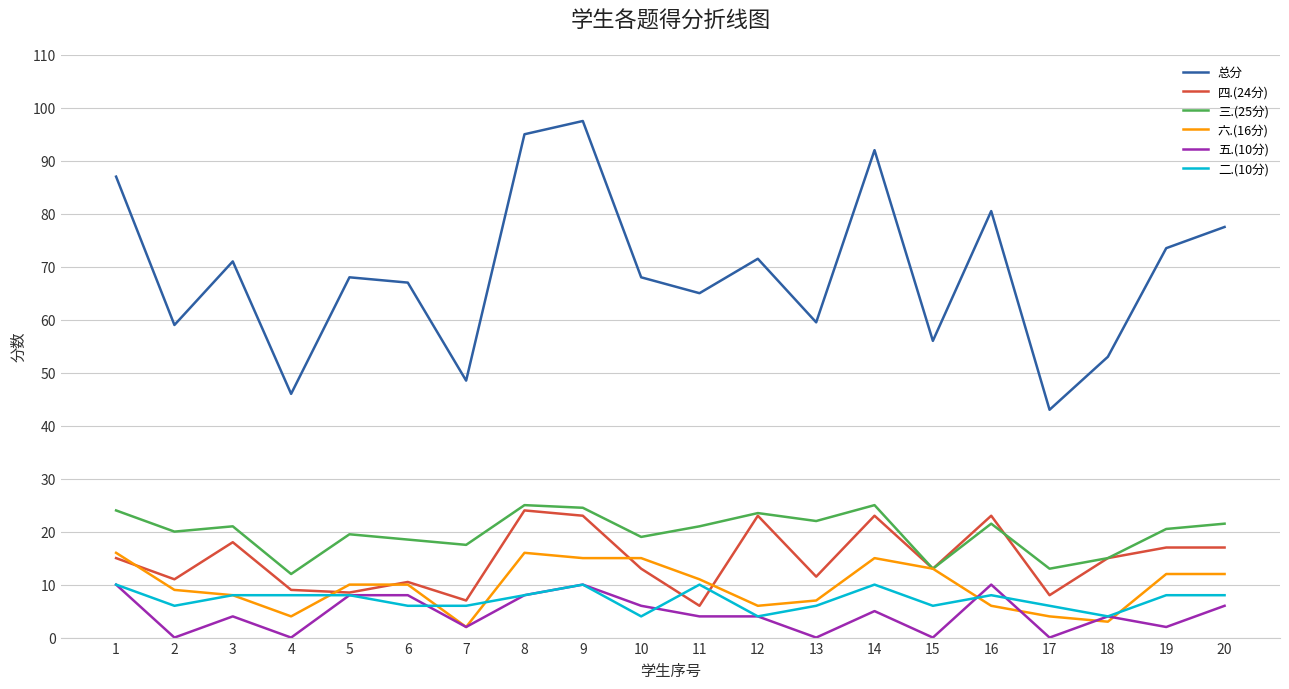

What is the sum of all 五.(10分) values?

91.0